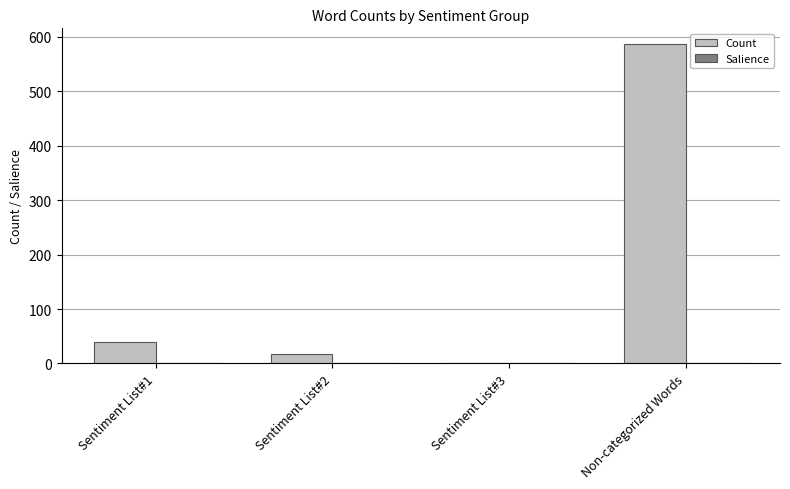

Which series changed the most between Sentiment List#1 and Sentiment List#2?

Count